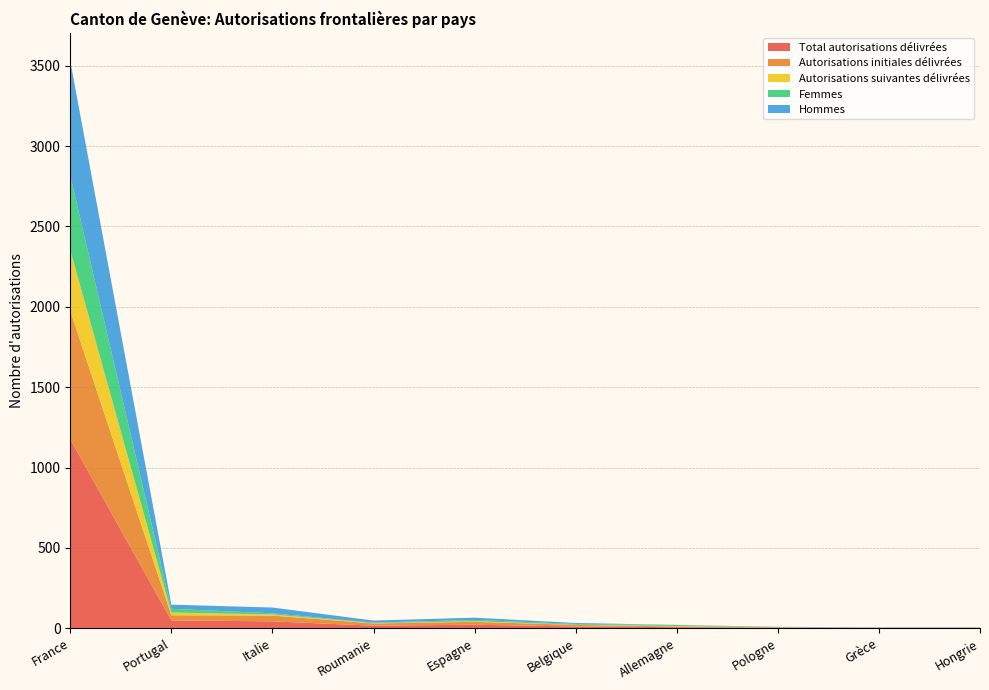

Reading left to right, what are all the values shown in this chart?

Total autorisations délivrées: France=1176	Portugal=49	Italie=43	Roumanie=16	Espagne=22	Belgique=11	Allemagne=7	Pologne=3	Grèce=2	Hongrie=2
Autorisations initiales délivrées: France=798	Portugal=32	Italie=36	Roumanie=14	Espagne=18	Belgique=10	Allemagne=4	Pologne=3	Grèce=1	Hongrie=2
Autorisations suivantes délivrées: France=378	Portugal=17	Italie=7	Roumanie=2	Espagne=4	Belgique=1	Allemagne=3	Pologne=0	Grèce=1	Hongrie=0
Femmes: France=464	Portugal=23	Italie=7	Roumanie=3	Espagne=8	Belgique=5	Allemagne=6	Pologne=1	Grèce=0	Hongrie=1
Hommes: France=712	Portugal=26	Italie=36	Roumanie=13	Espagne=14	Belgique=6	Allemagne=1	Pologne=2	Grèce=2	Hongrie=1